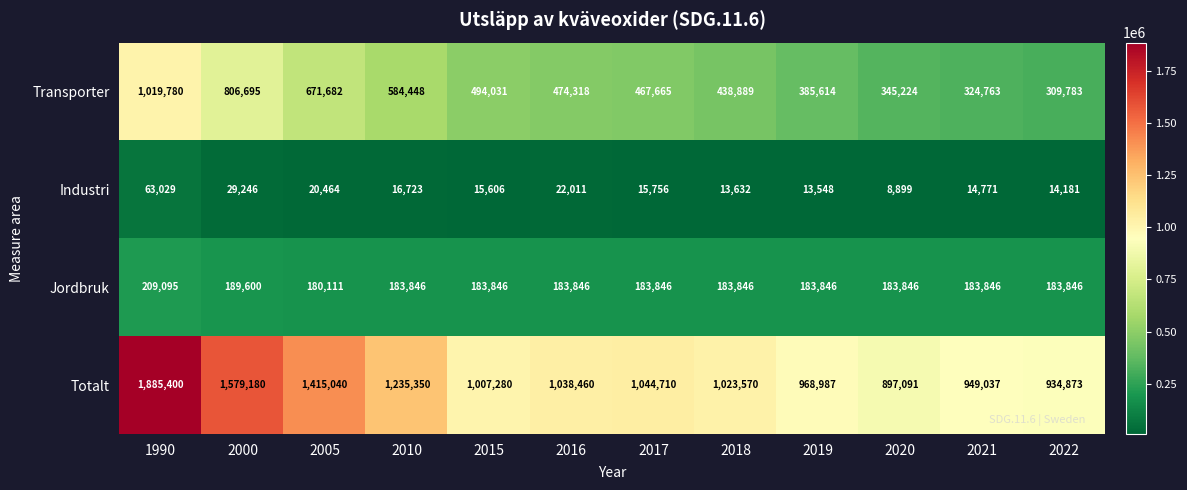

Which series changed the most between 2015 and 2018?

Transporter